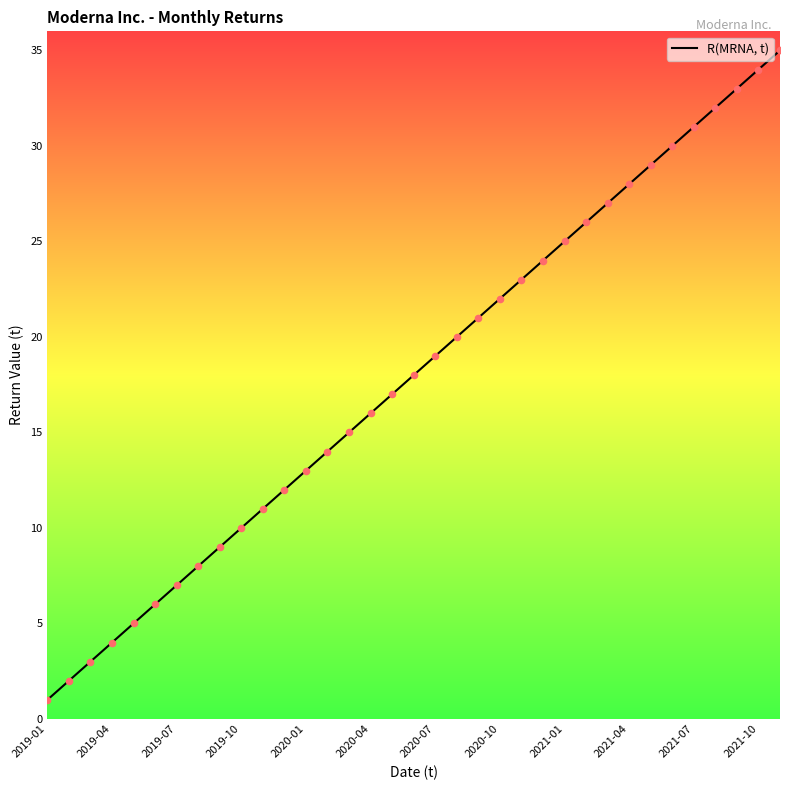

What is the difference between the maximum and minimum values?

34